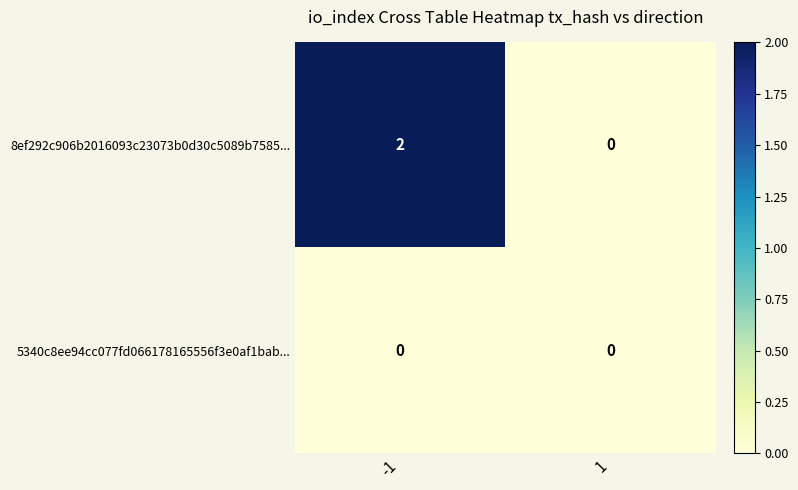

Which series has the largest total across all categories?

8ef292c906b2016093c23073b0d30c5089b7585...